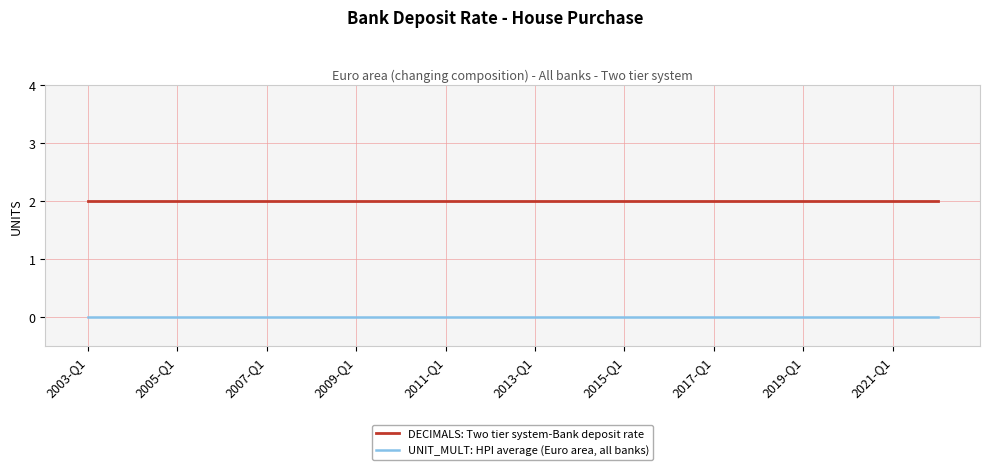

True or false: DECIMALS: Two tier system-Bank deposit rate and UNIT_MULT: HPI average (Euro area, all banks) intersect in this chart.

False